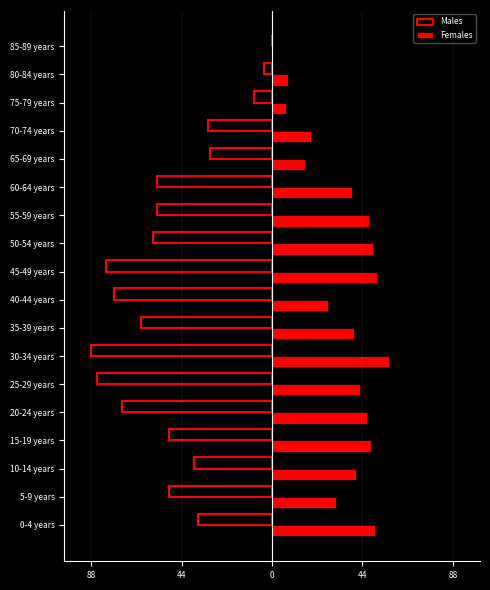

What are all the series names shown in the legend?

Males, Females